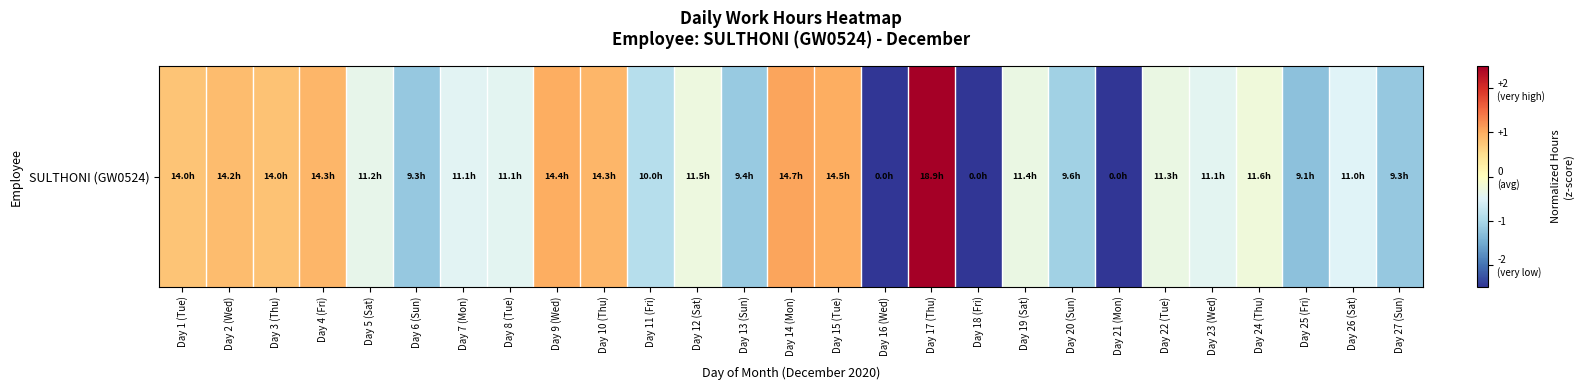

What is the sum of the values at Day 25 (Fri) and Day 15 (Tue)?

-0.3